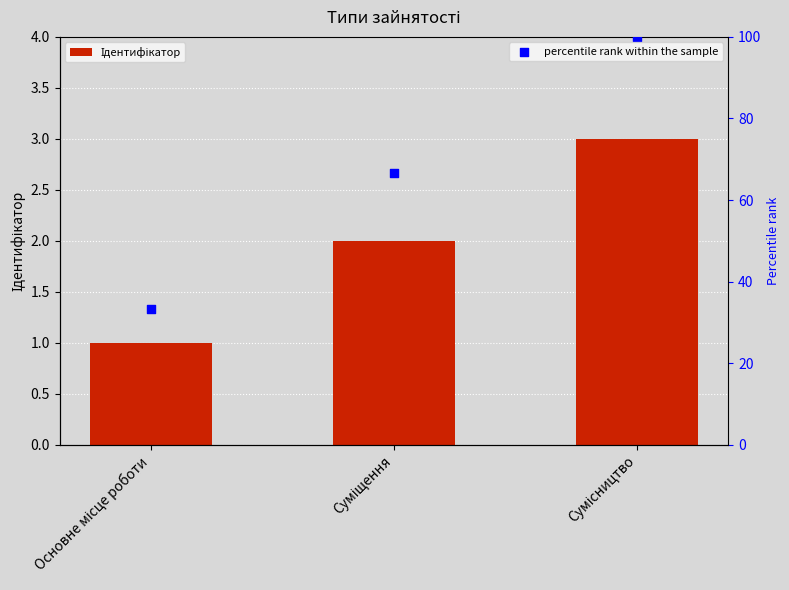

Which series has the largest total across all categories?

percentile rank within the sample